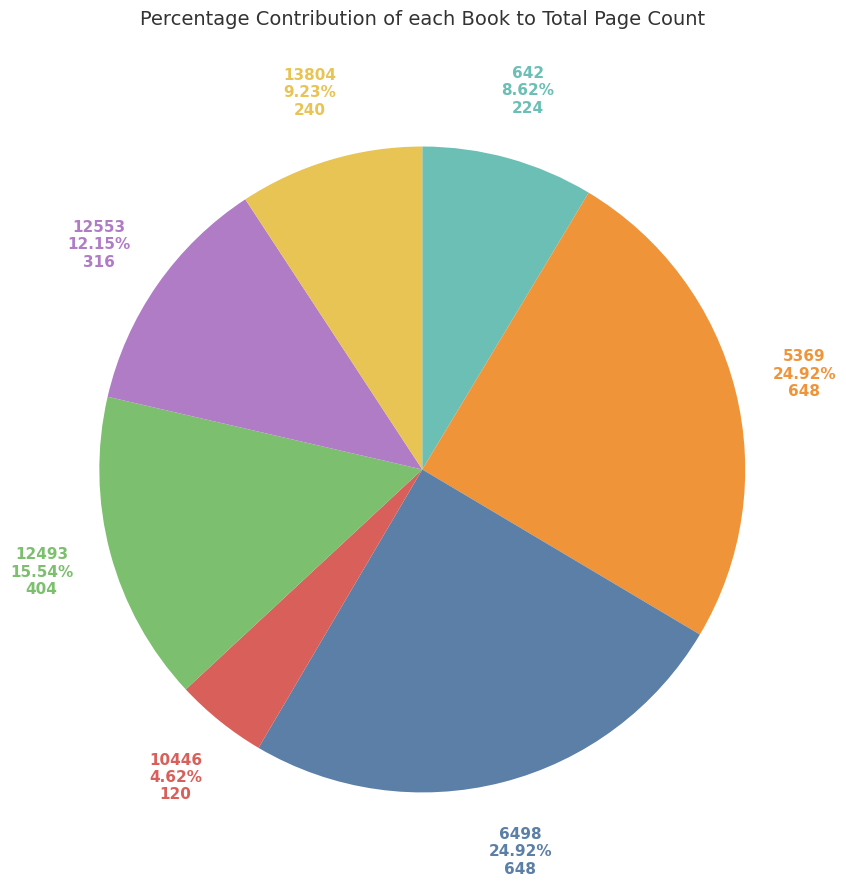

What percentage do 12493 and 642 together represent?

24.2%